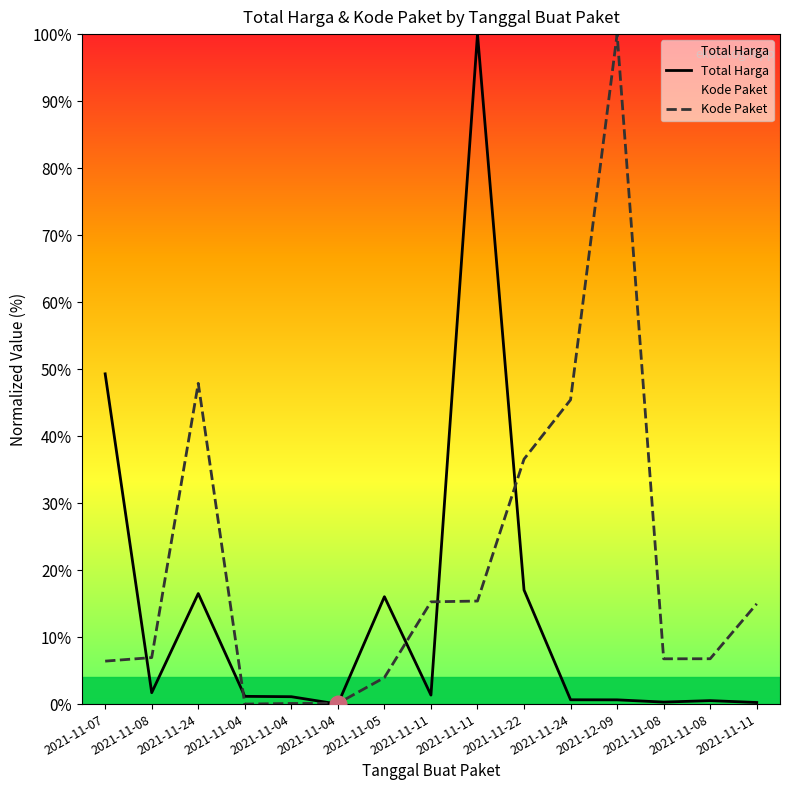

Rank the series at 2021-11-07 from lowest to highest value.

Kode Paket, Total Harga